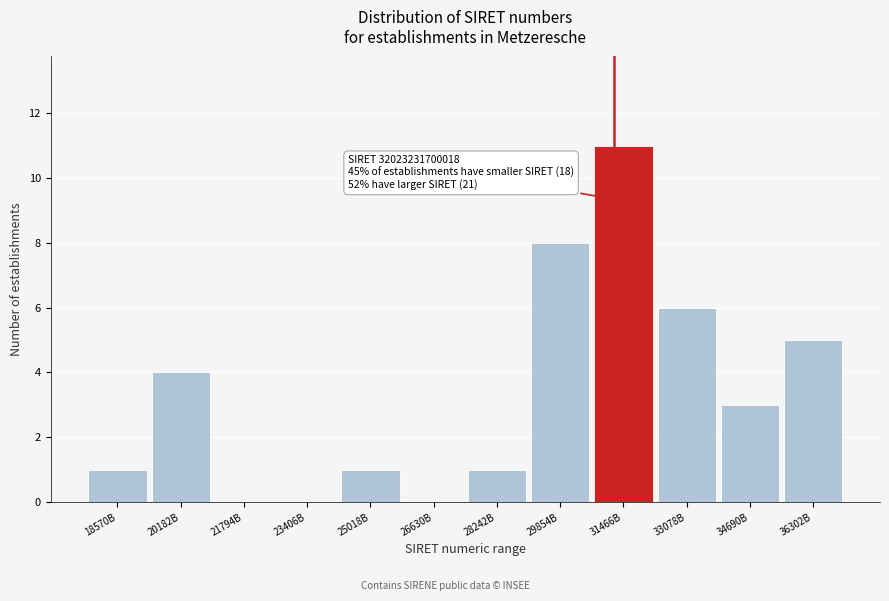

Reading left to right, transcribe all the data shown in this chart.

18570B=1	20182B=4	21794B=0	23406B=0	25018B=1	26630B=0	28242B=1	29854B=8	31466B=11	33078B=6	34690B=3	36302B=5